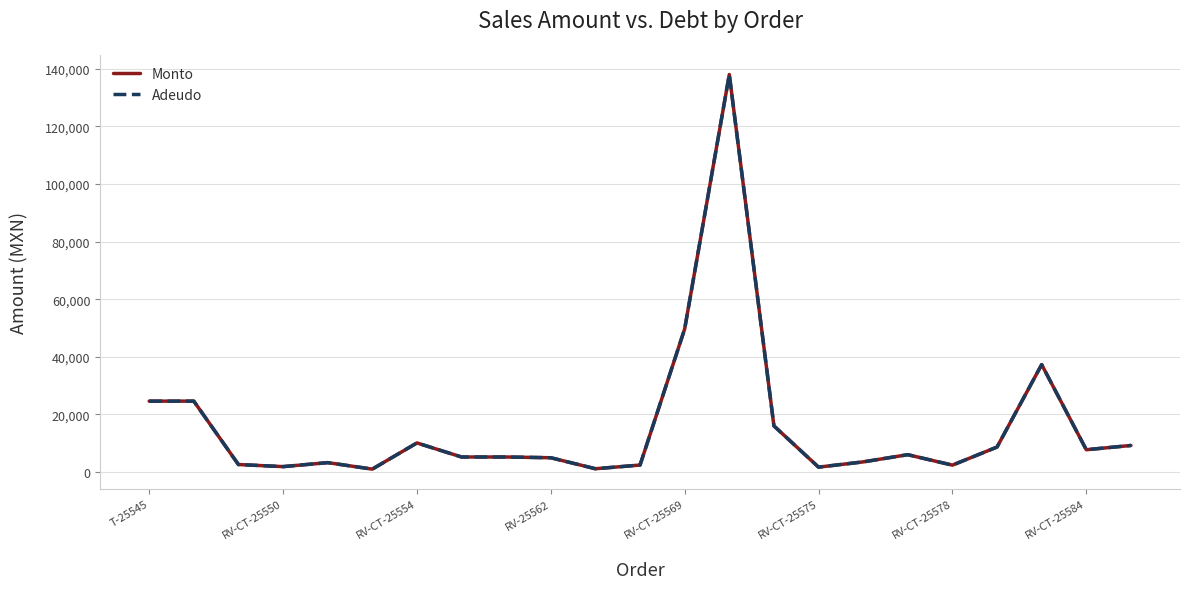

Does the chart have visible grid lines?

Yes